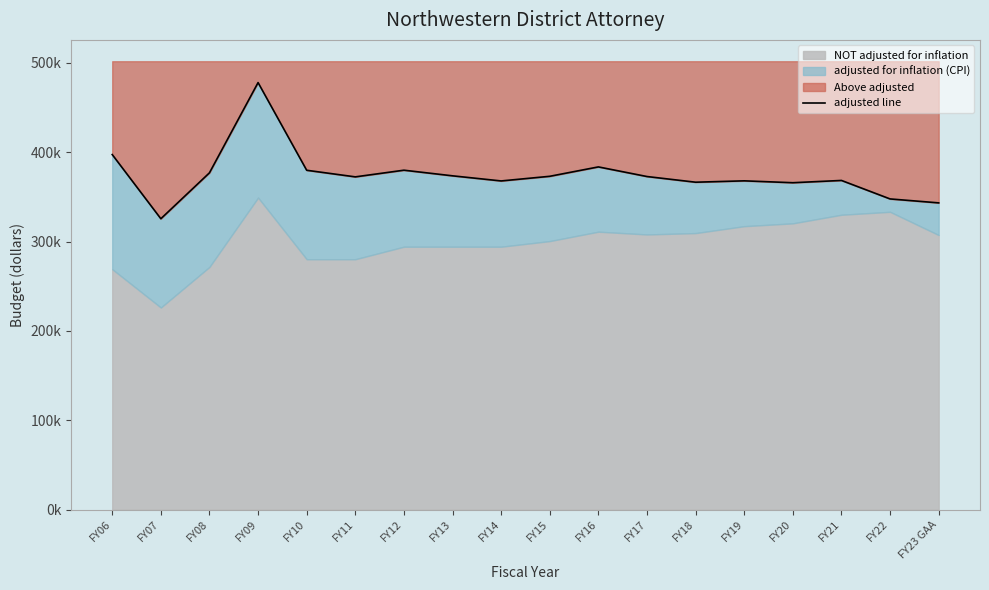

How many points are higher than both their immediate neighbors (excluding endpoints)?

5